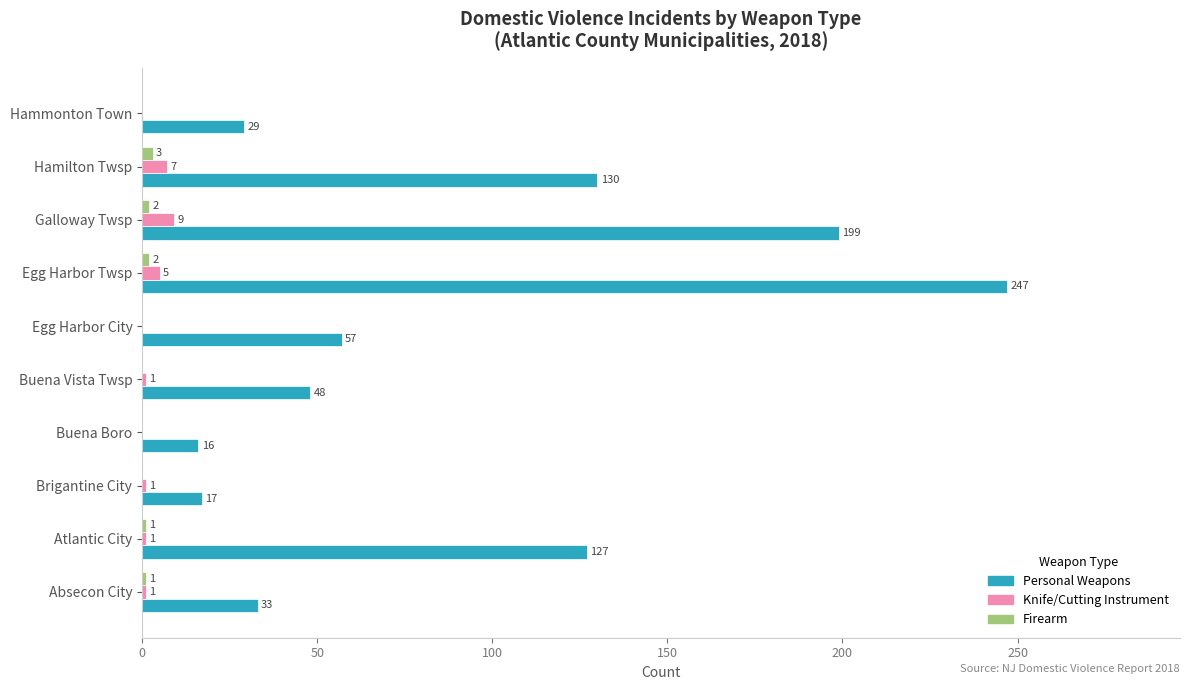

What is the approximate value of Personal Weapons at Buena Vista Twsp?

48